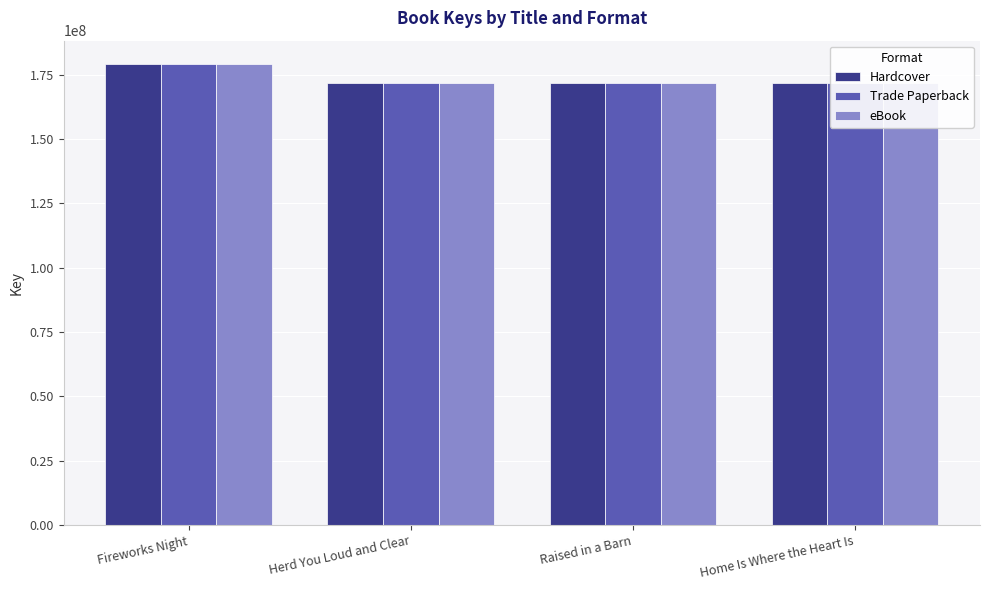

Is it true that Trade Paperback equals 59963753 at Raised in a Barn?

False